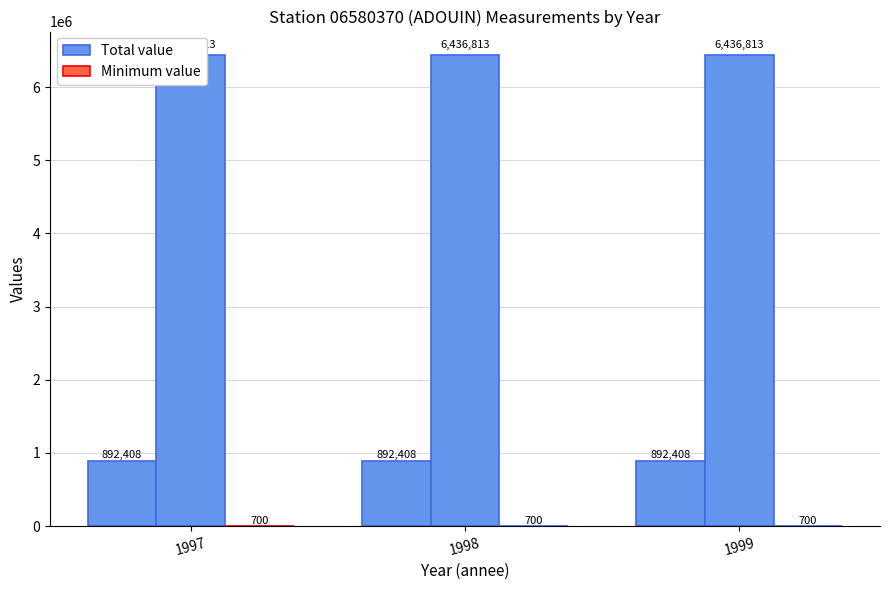

Does the chart contain stacked bars?

No